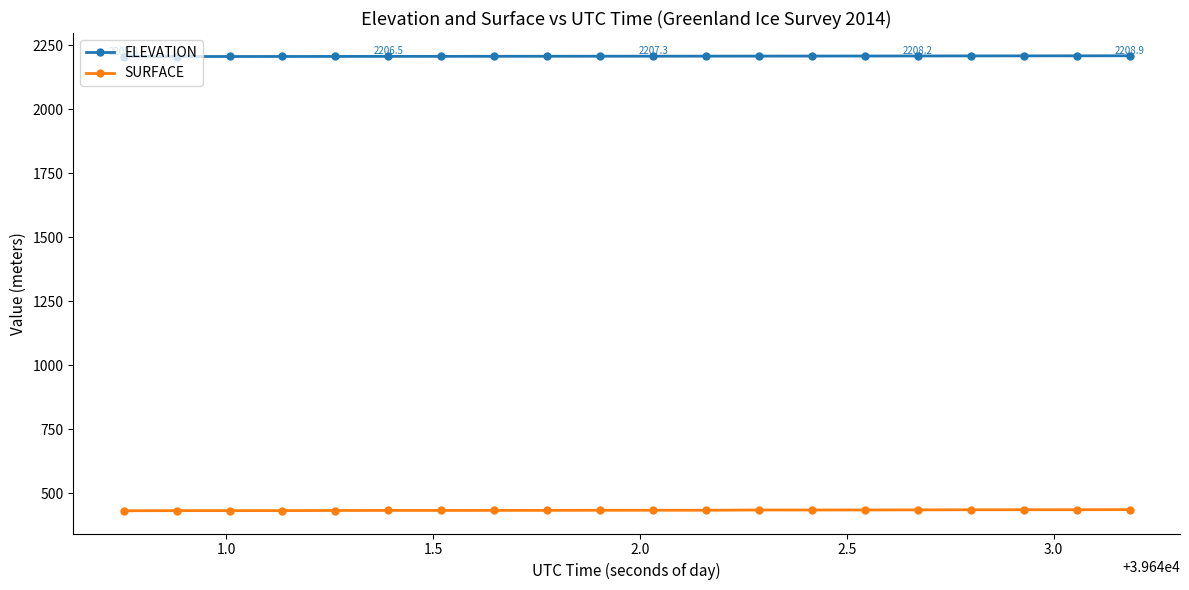

What is the value of the SURFACE point at the 9th from the left?

434.2